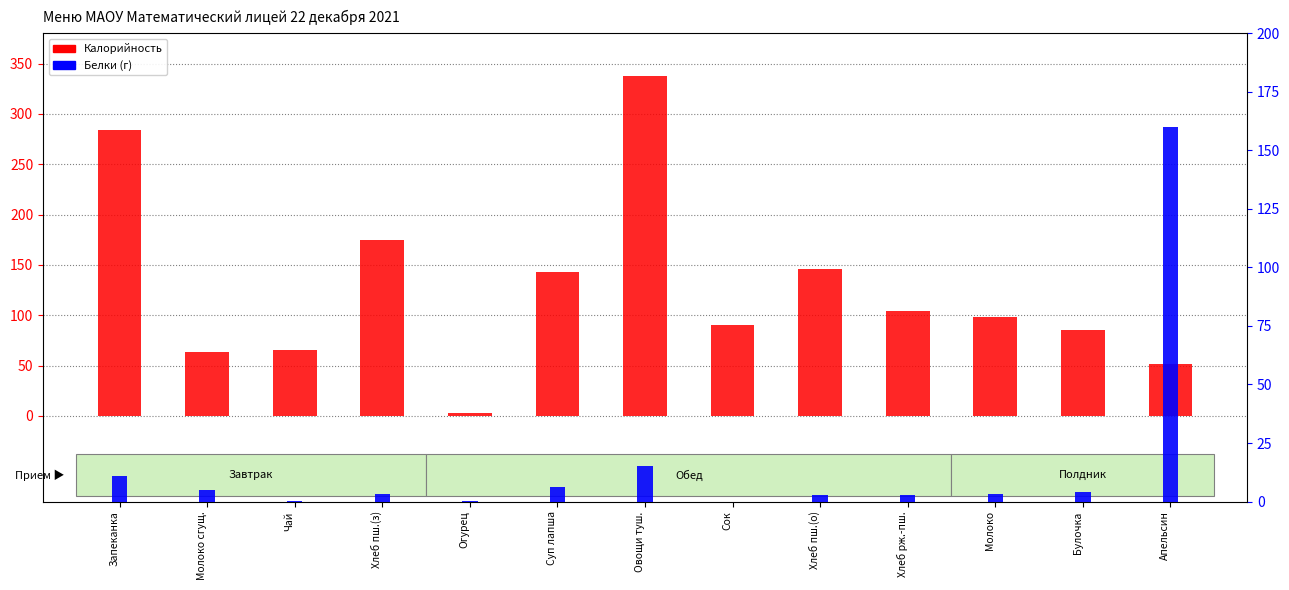

Reading left to right, transcribe all the data shown in this chart.

Калорийность: Запеканка=284.0	Молоко сгущ.=63.7	Чай=65.0	Хлеб пш.(з)=174.8	Огурец=2.6	Суп лапша=143.3	Овощи туш.=337.9	Сок=90.0	Хлеб пш.(о)=145.7	Хлеб рж.-пш.=104.0	Молоко=98.0	Булочка=85.0	Апельсин=52.0
Белки (г): Запеканка=10.8	Молоко сгущ.=4.9	Чай=0.2	Хлеб пш.(з)=3.4	Огурец=0.2	Суп лапша=6.0	Овощи туш.=15.3	Сок=0.0	Хлеб пш.(о)=2.8	Хлеб рж.-пш.=2.6	Молоко=3.3	Булочка=4.0	Апельсин=160.0